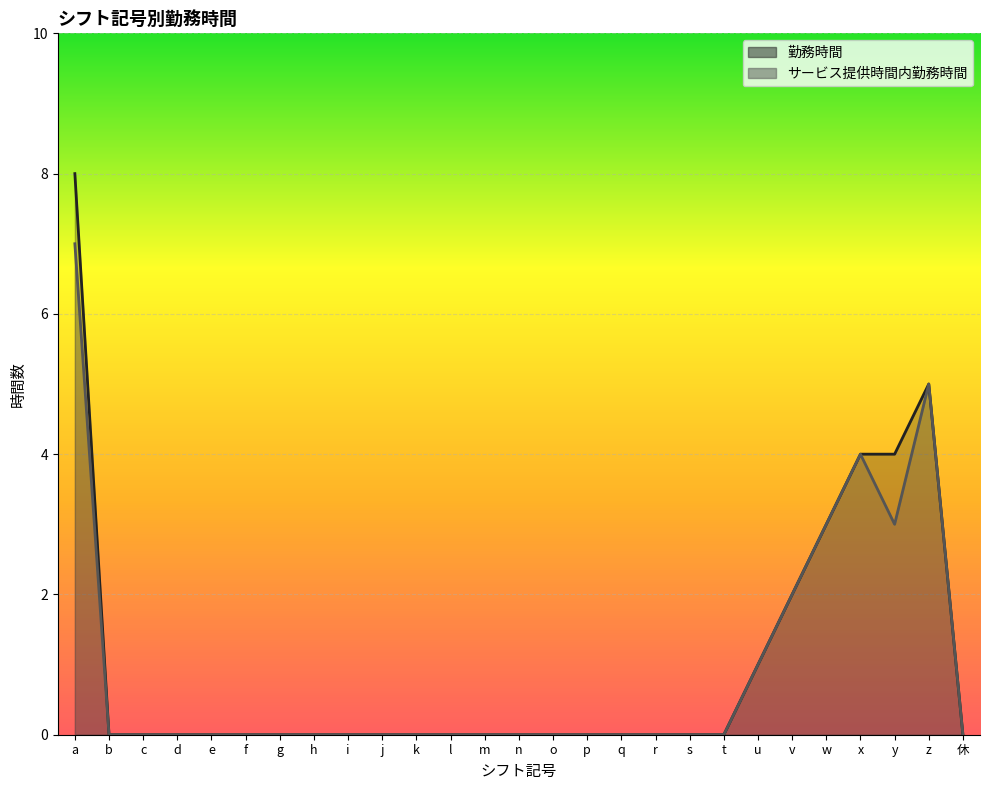

How many interior local peaks does the サービス提供時間内勤務時間 series have?

2